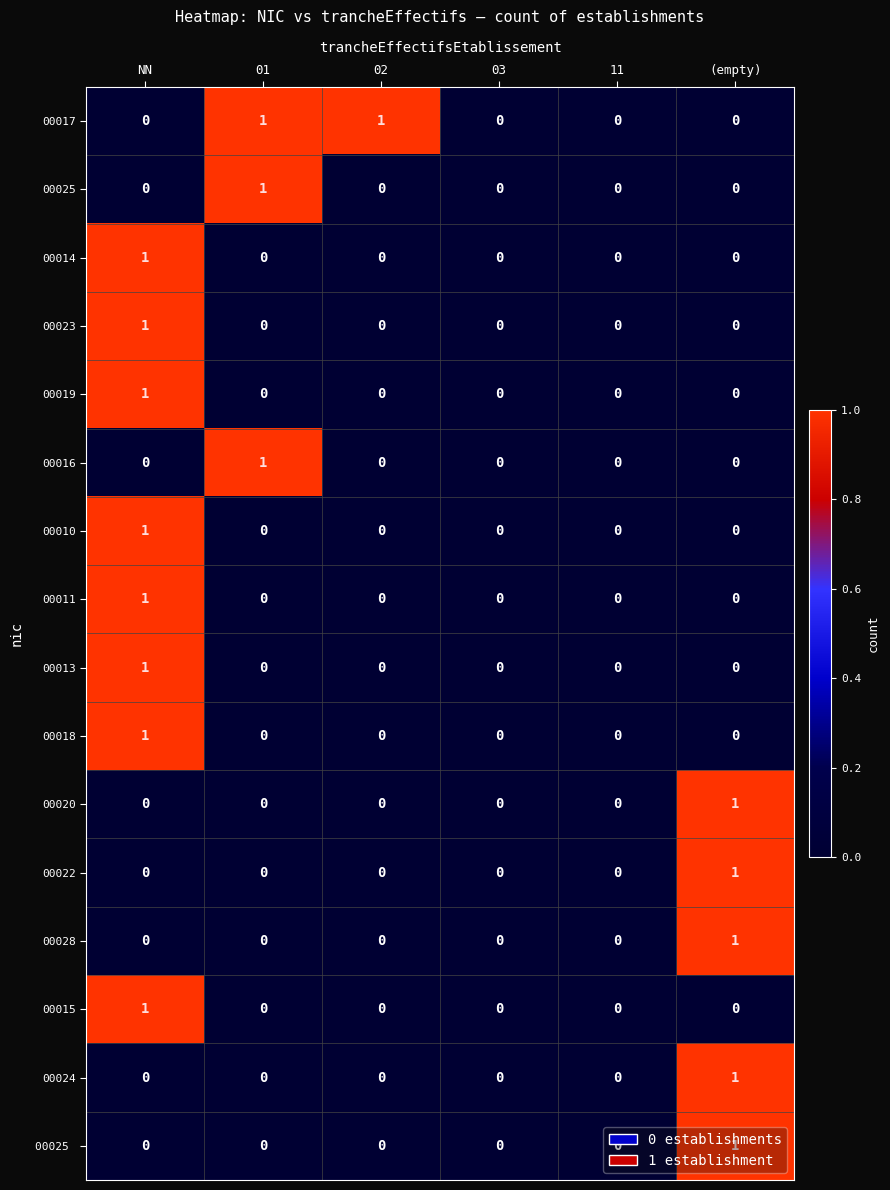

Is it true that 00024 equals 0 at 02?

True